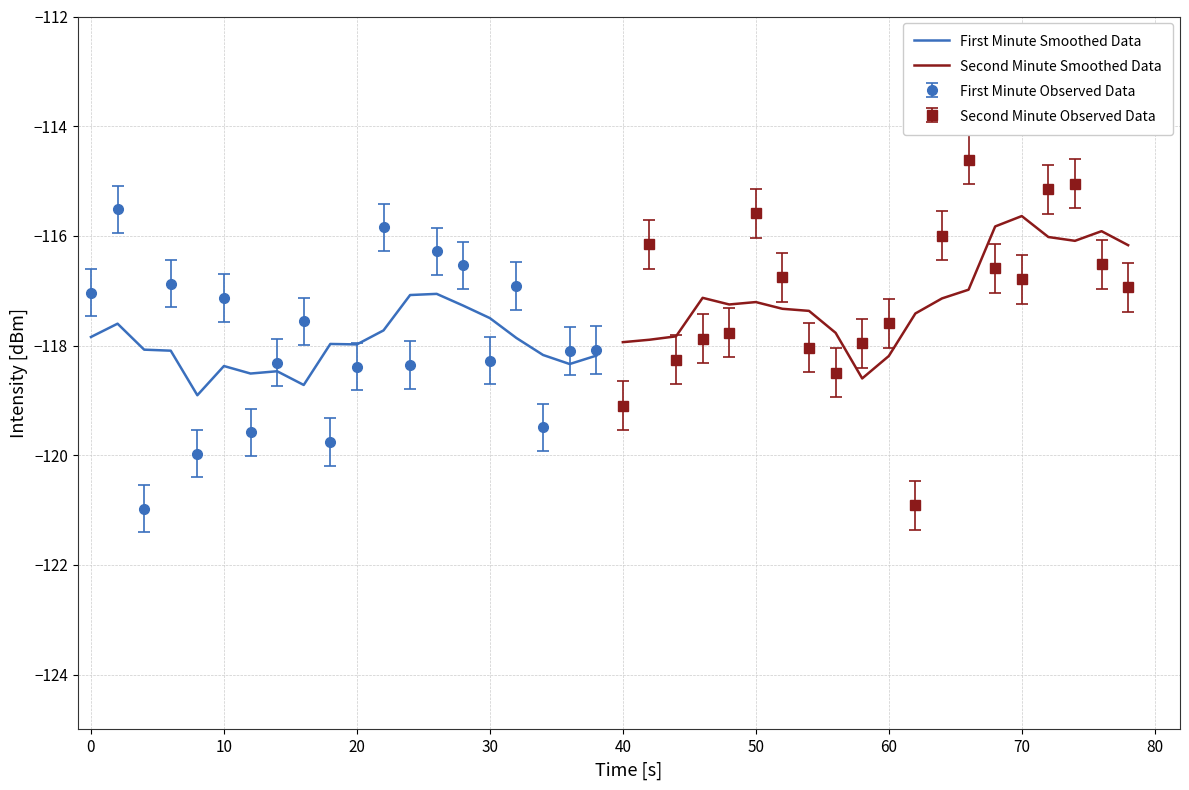

What is the maximum value for First Minute Smoothed Data?

-117.1